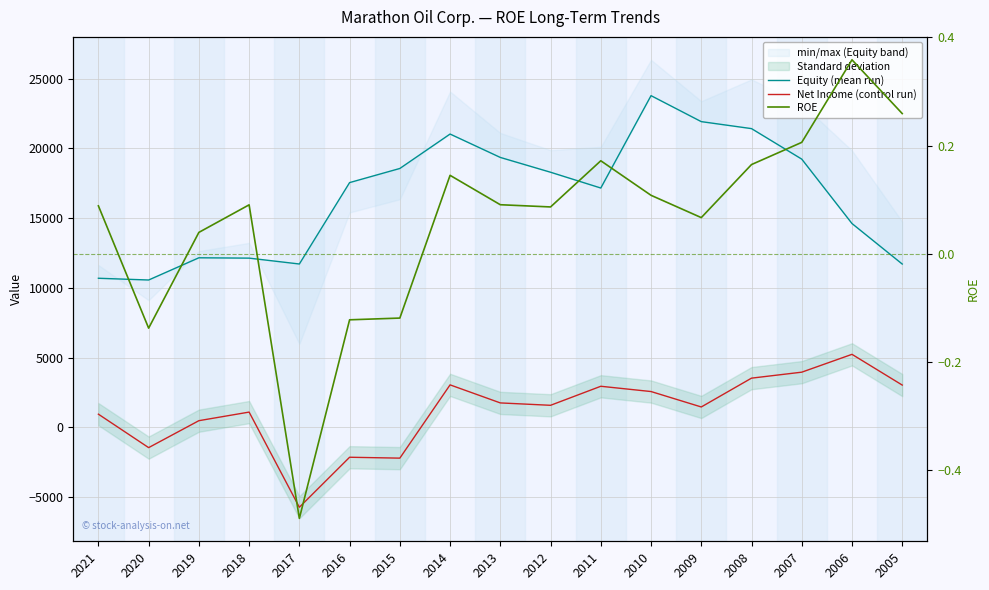

Is this an area chart (filled region under the line)?

No